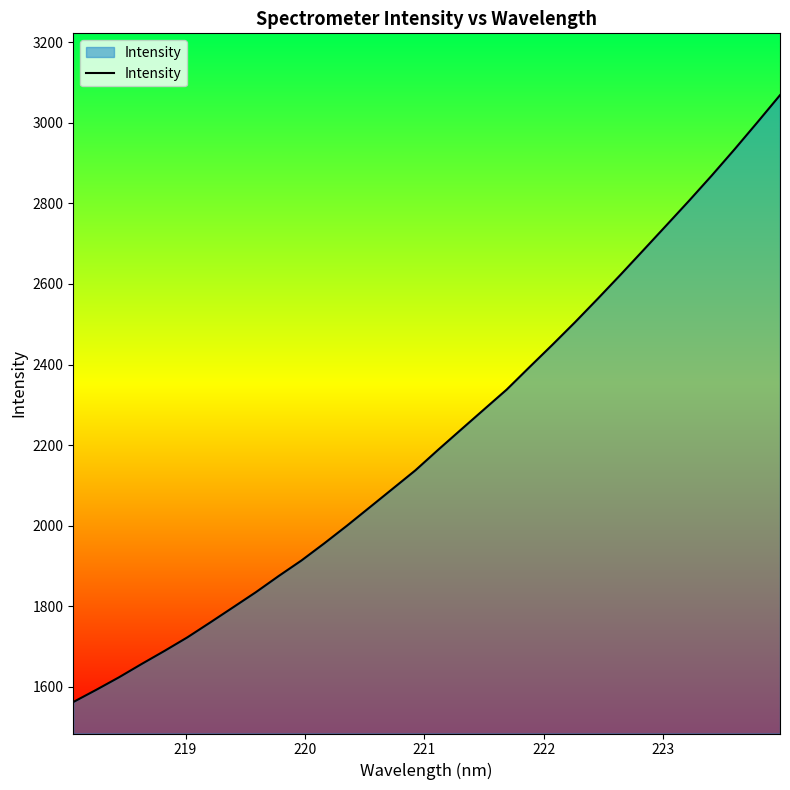

What is the maximum value shown in the chart?

3068.6